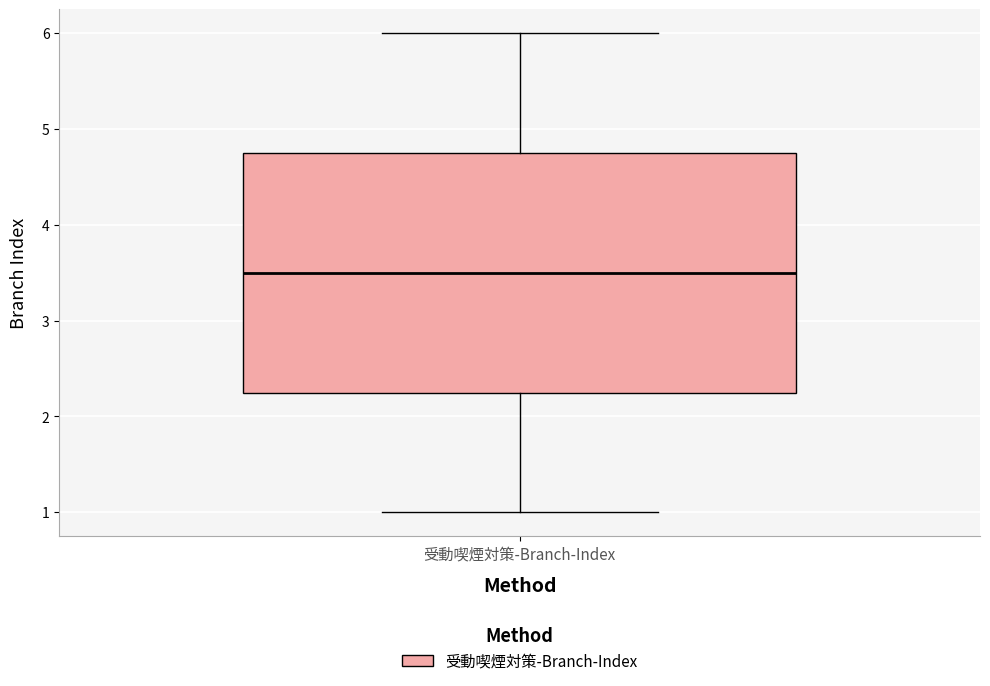

Where does the upper whisker of the box for 受動喫煙対策-Branch-Index end on the y-axis? The values are not printed on the chart, so give them approximately, as read against the axis.

6.0